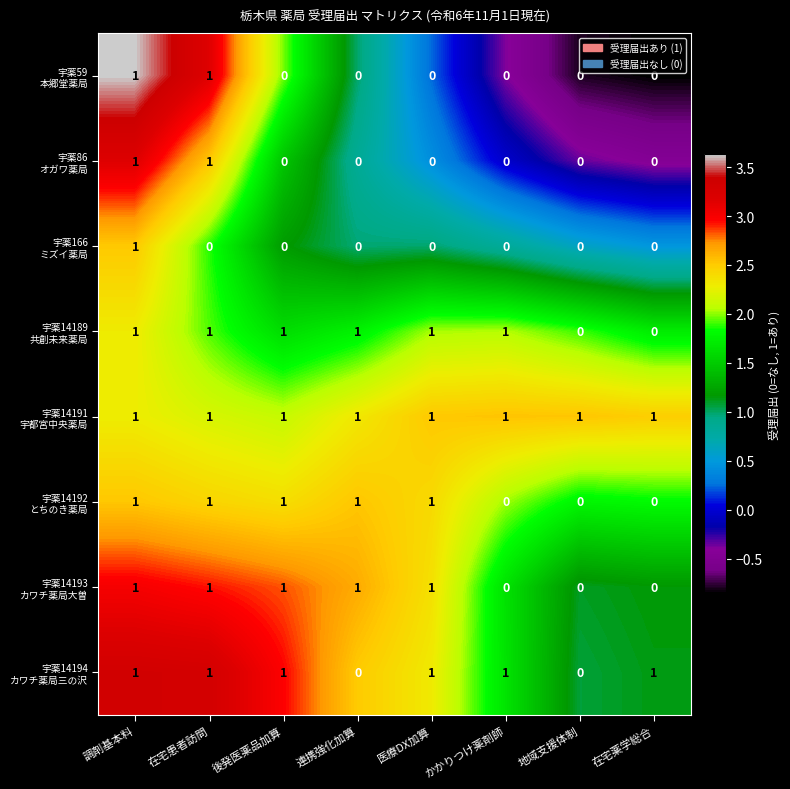

What is the total value across all series at 医療DX加算?

5